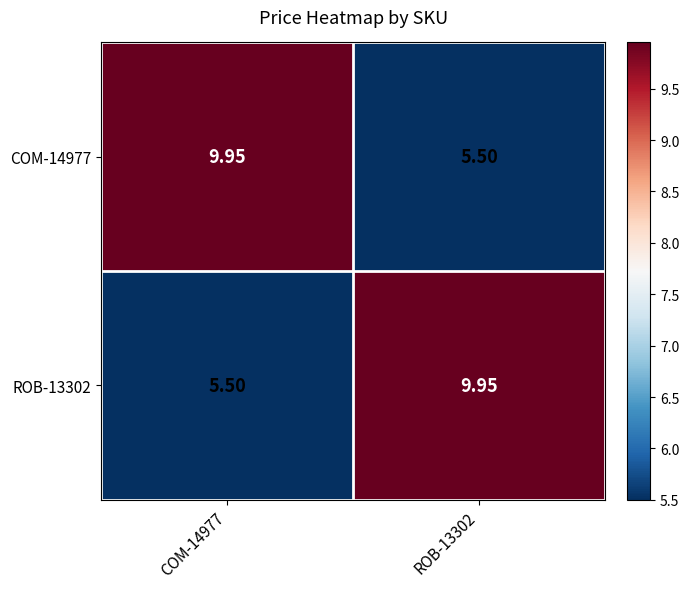

How many data points in COM-14977 are above 9?

1